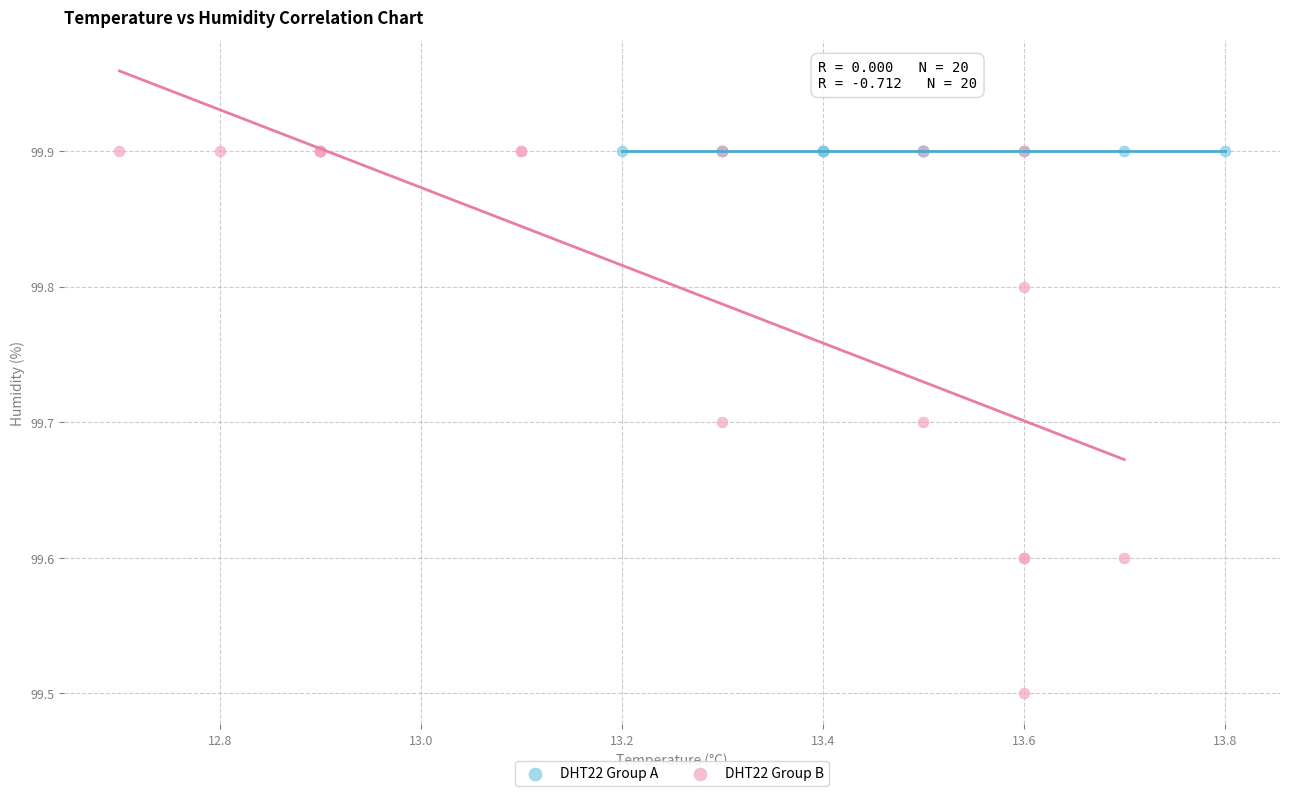

Which series contains the lowest Y value?

DHT22 Group B